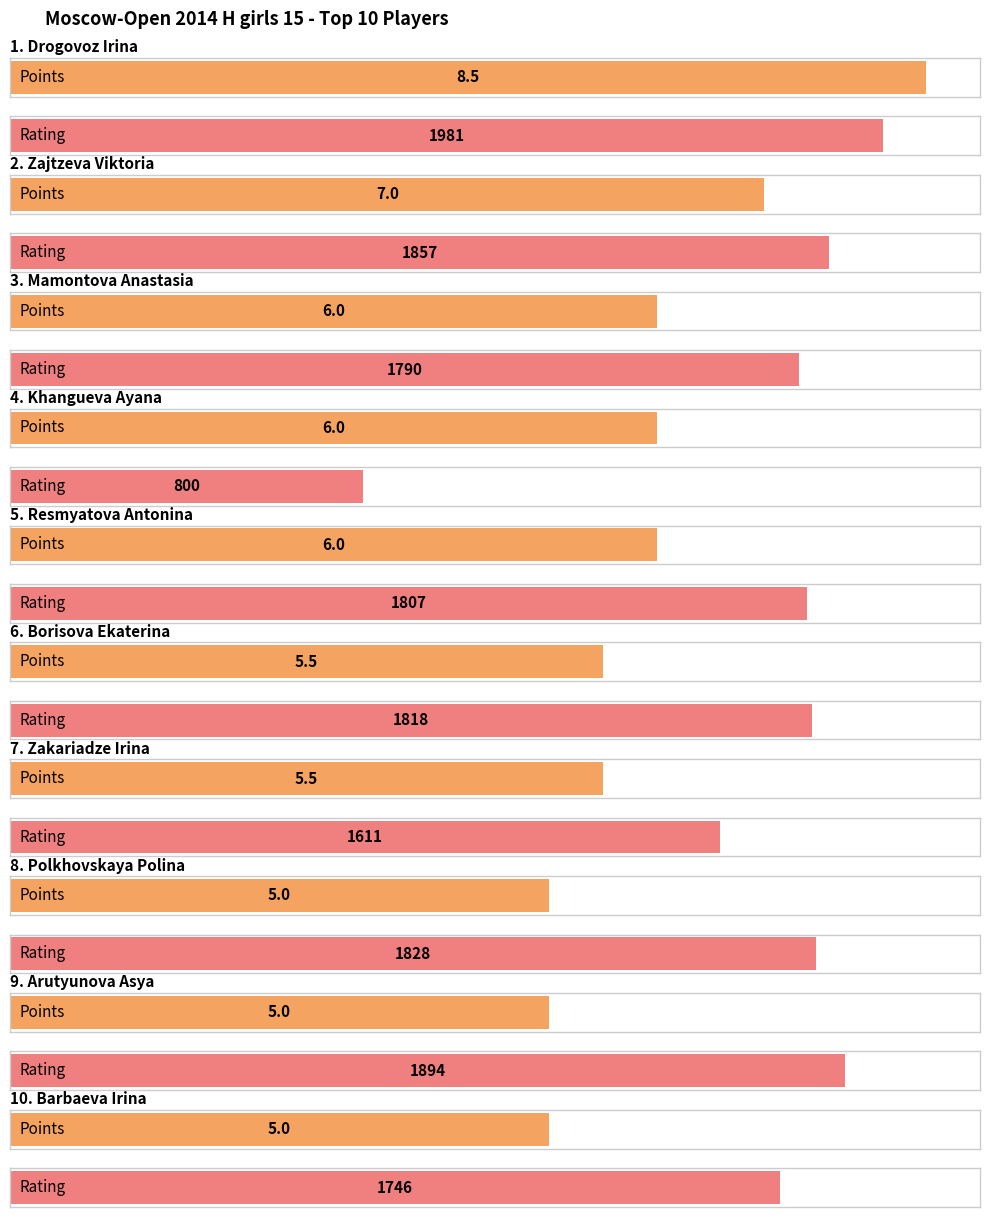

List the series in order of their overall mean, highest first.

Rating, Points